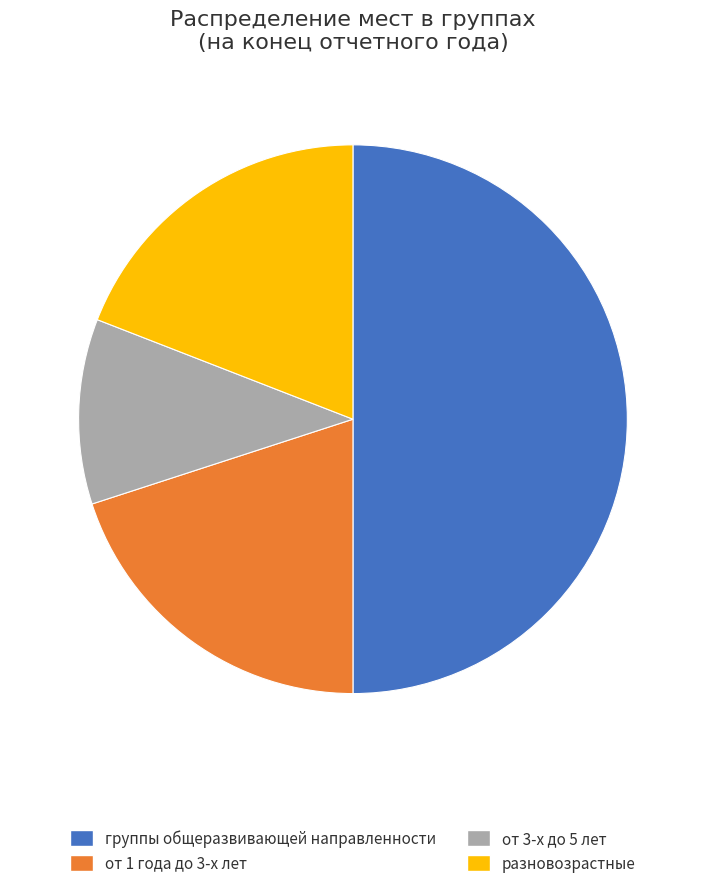

Between разновозрастные and от 3-х до 5 лет, which is larger?

разновозрастные